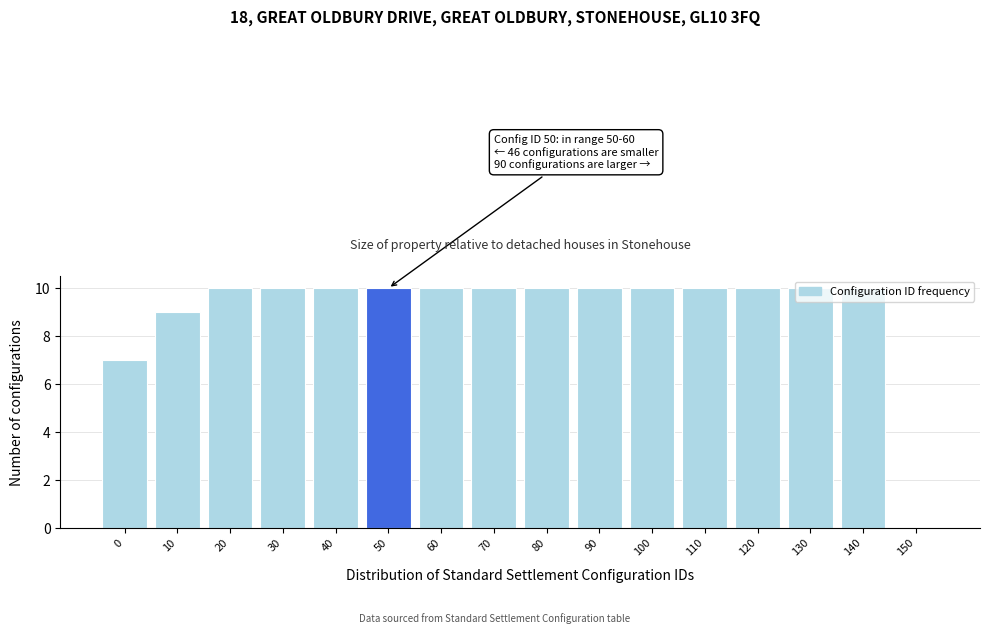

What is the sum of the values at 20 and 100?

20